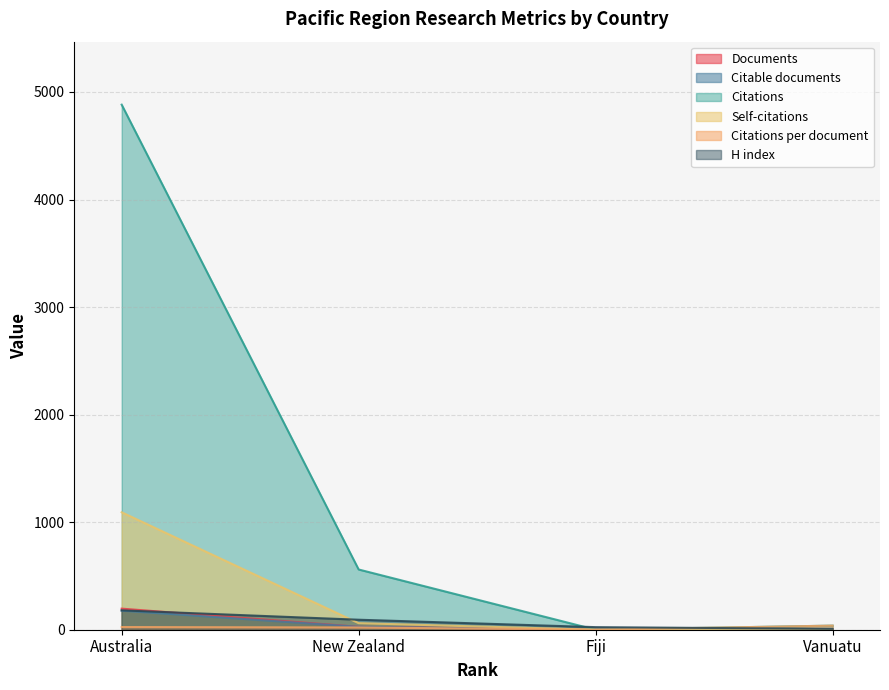

What is the total value across all series at Fiji?

28.0